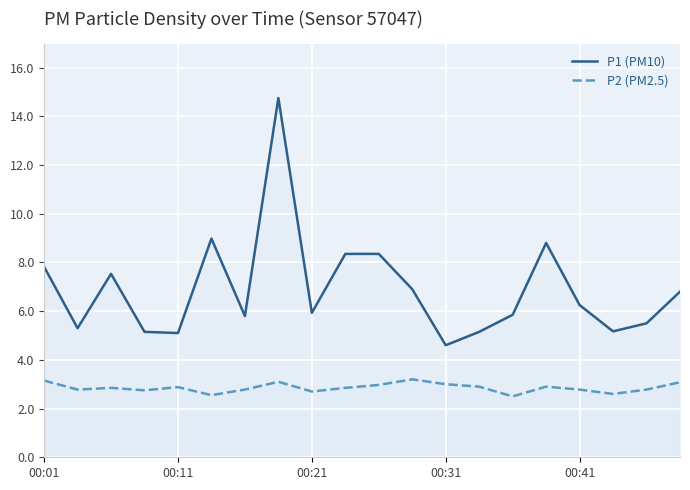

True or false: P1 (PM10) has a value of 8.4 at 00:41.

False